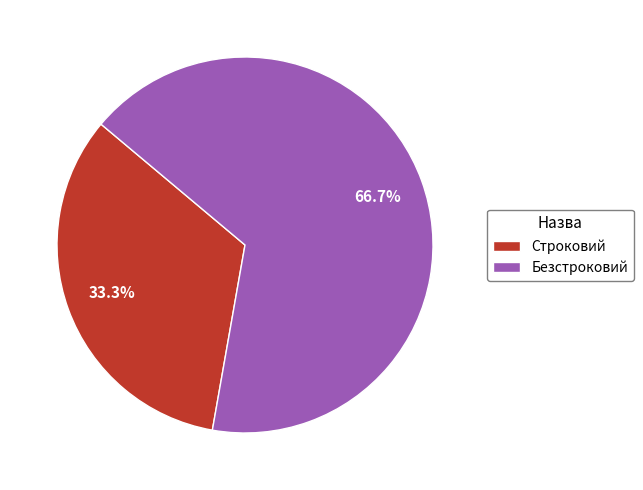

Is there a majority slice in this chart?

Yes